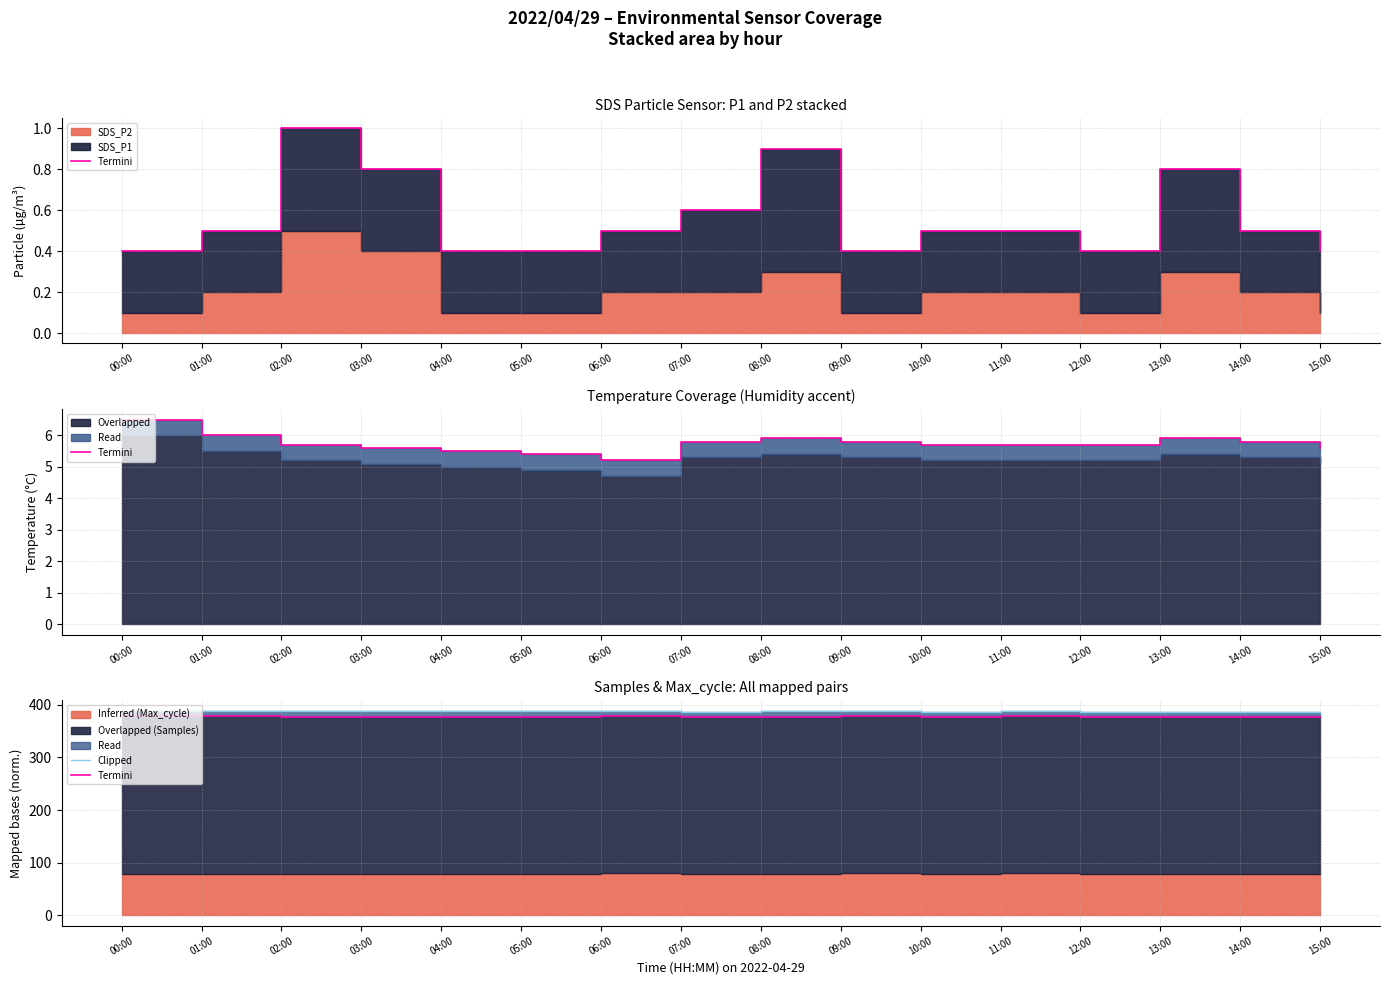

What is the label of the 13th point from the left?

12:00